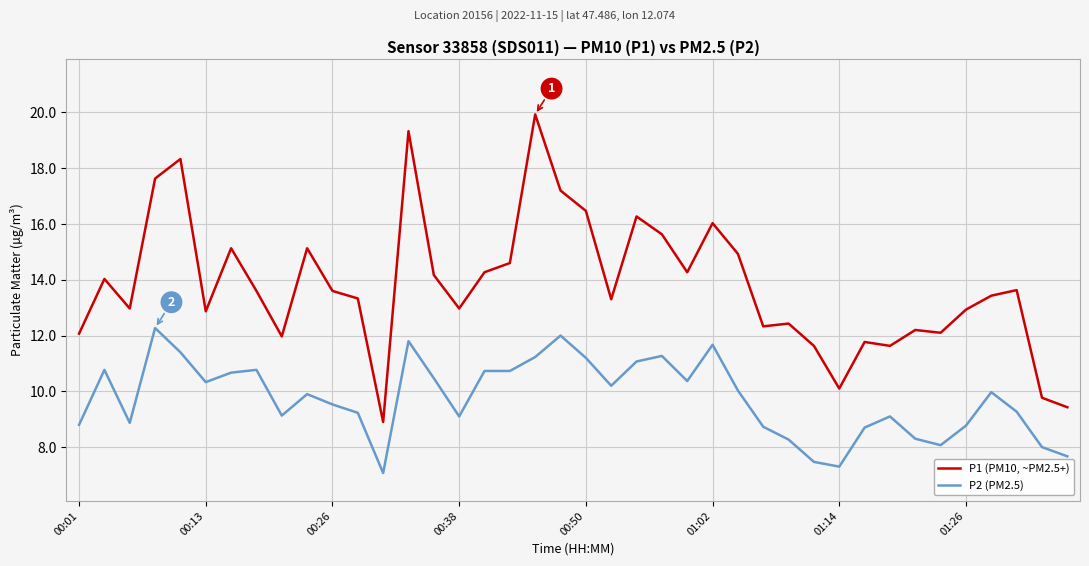

What is the difference between the maximum and minimum values in the P1 (PM10, ~PM2.5+) series?

11.0